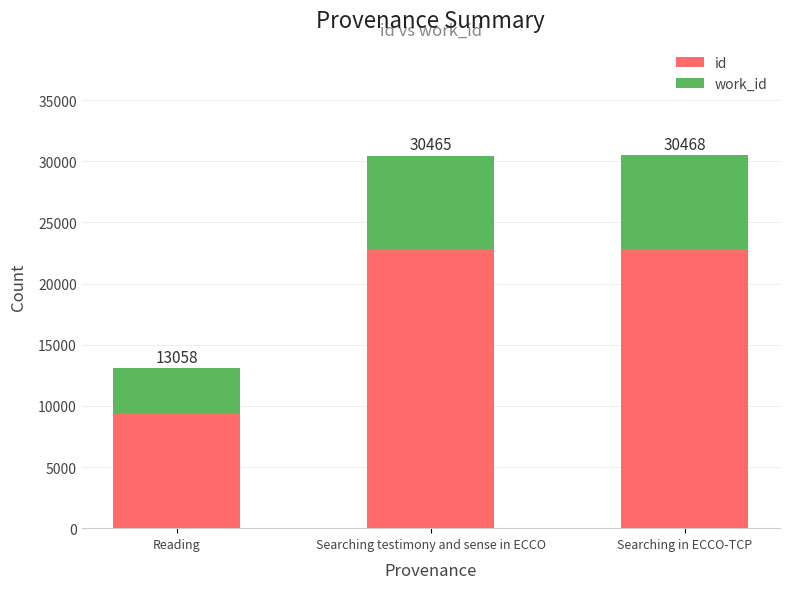

True or false: work_id has a value of 12979 at Searching in ECCO-TCP.

False